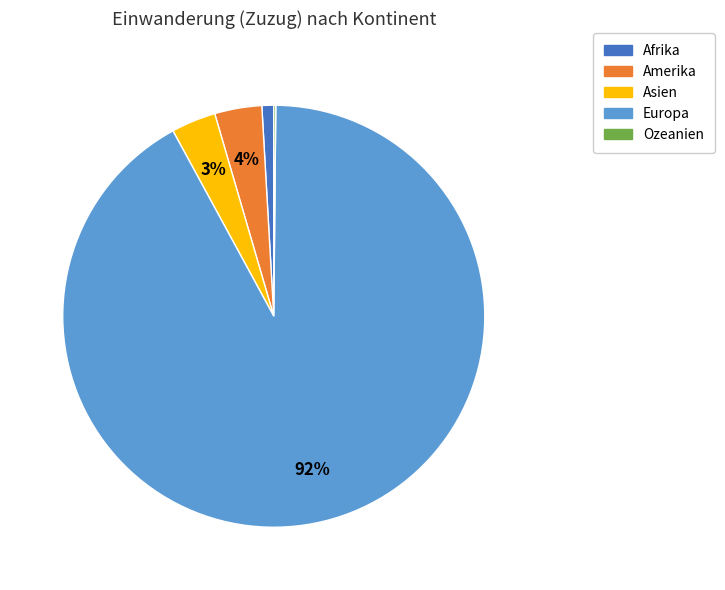

To the nearest percent, what portion does Afrika represent?

1%